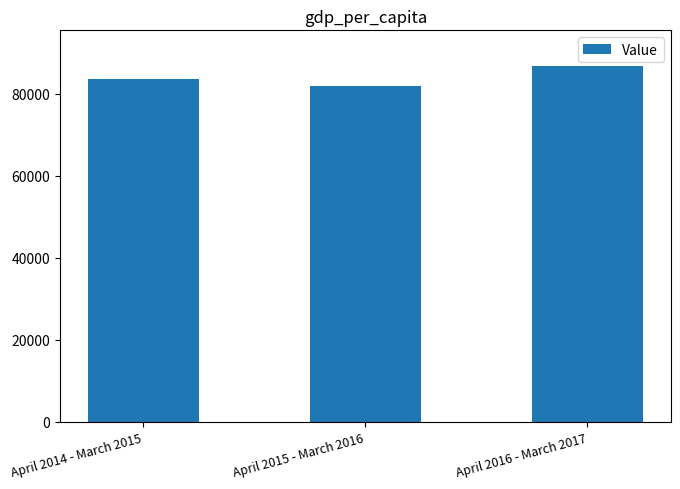

Reading left to right, extract all data points from this chart.

83662	81972	86797